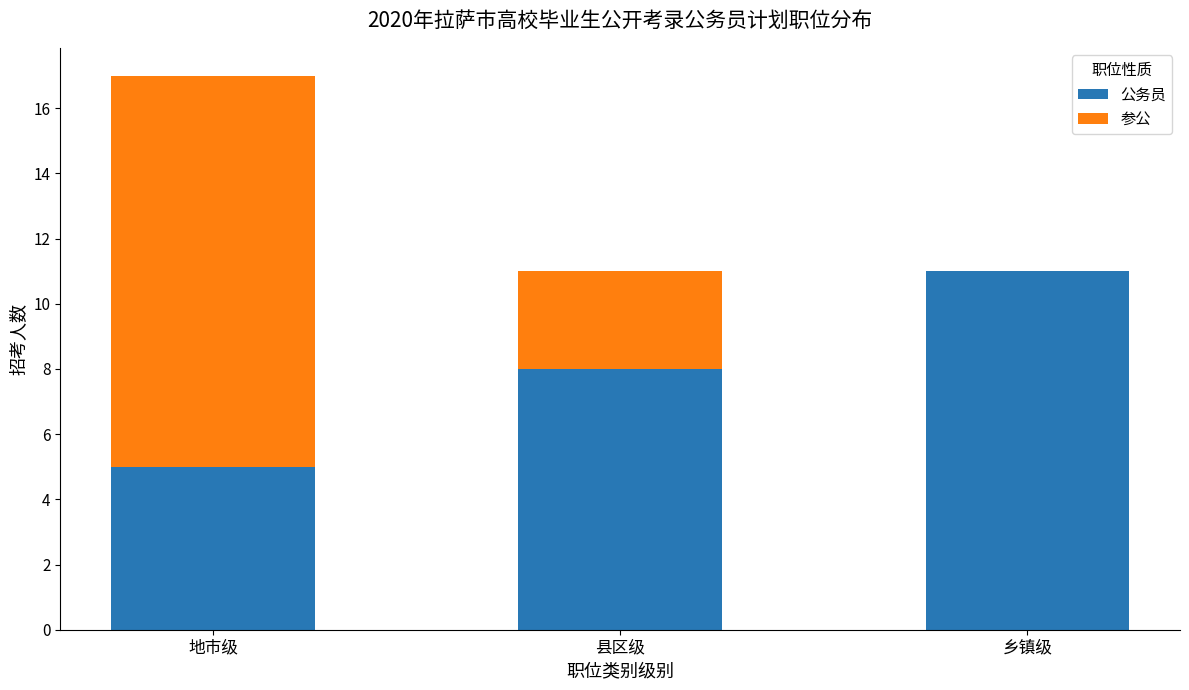

How many data points does each series have?

3